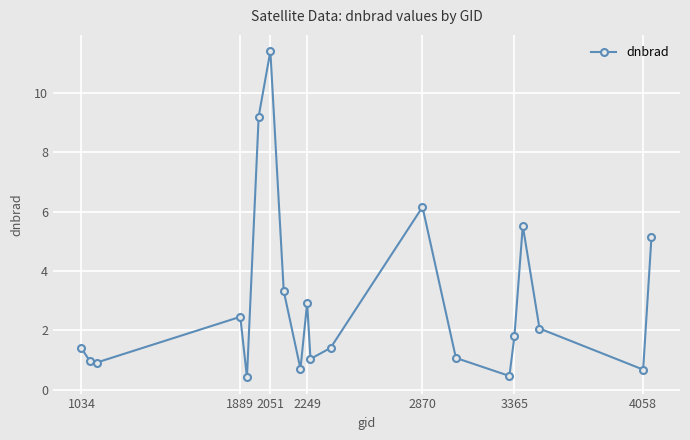

How many points are higher than both their immediate neighbors (excluding endpoints)?

5